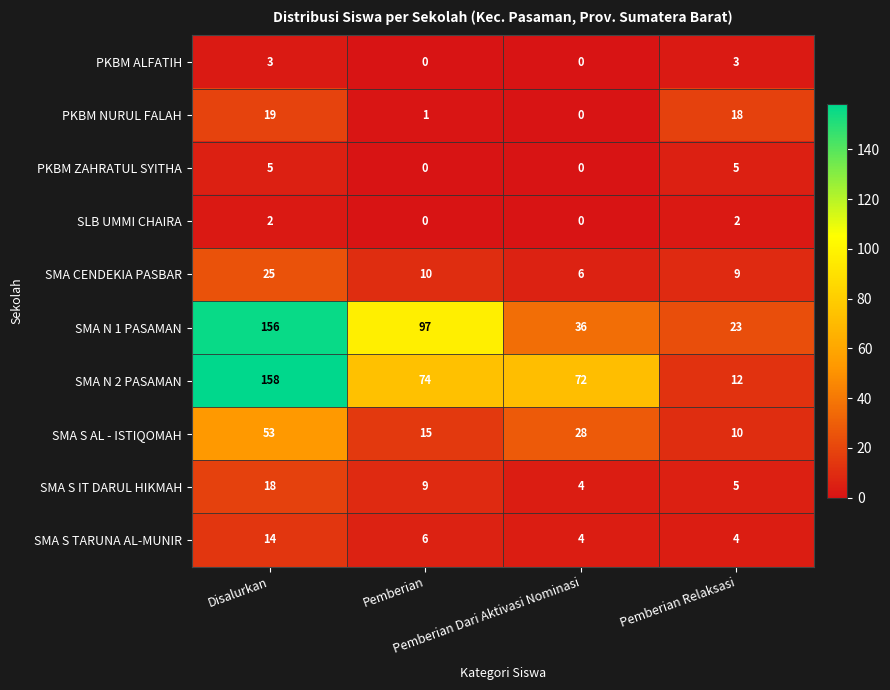

At how many categories does at least one series exceed 20?

4